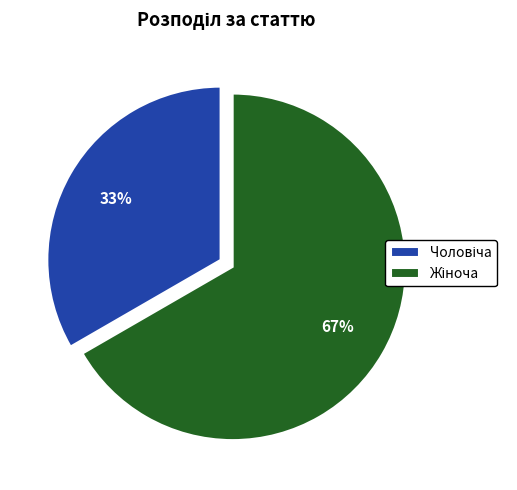

How many segments does this pie chart have?

2